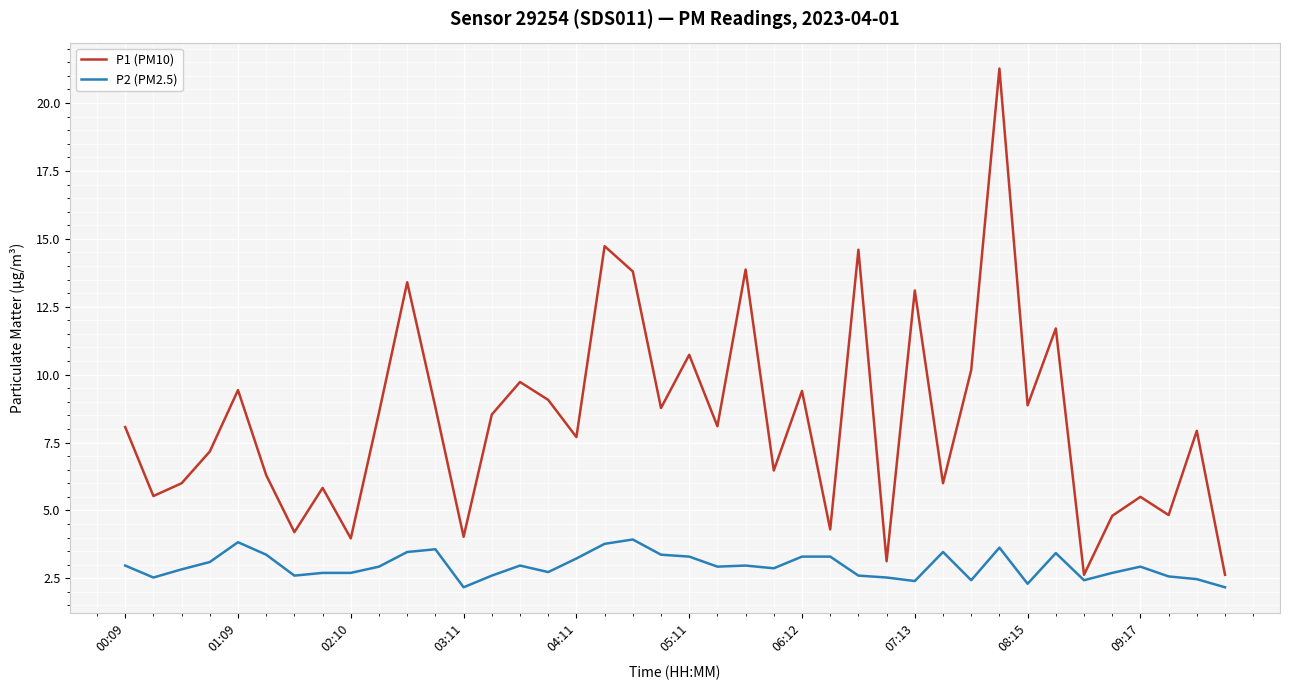

Which series has the largest total across all categories?

P1 (PM10)